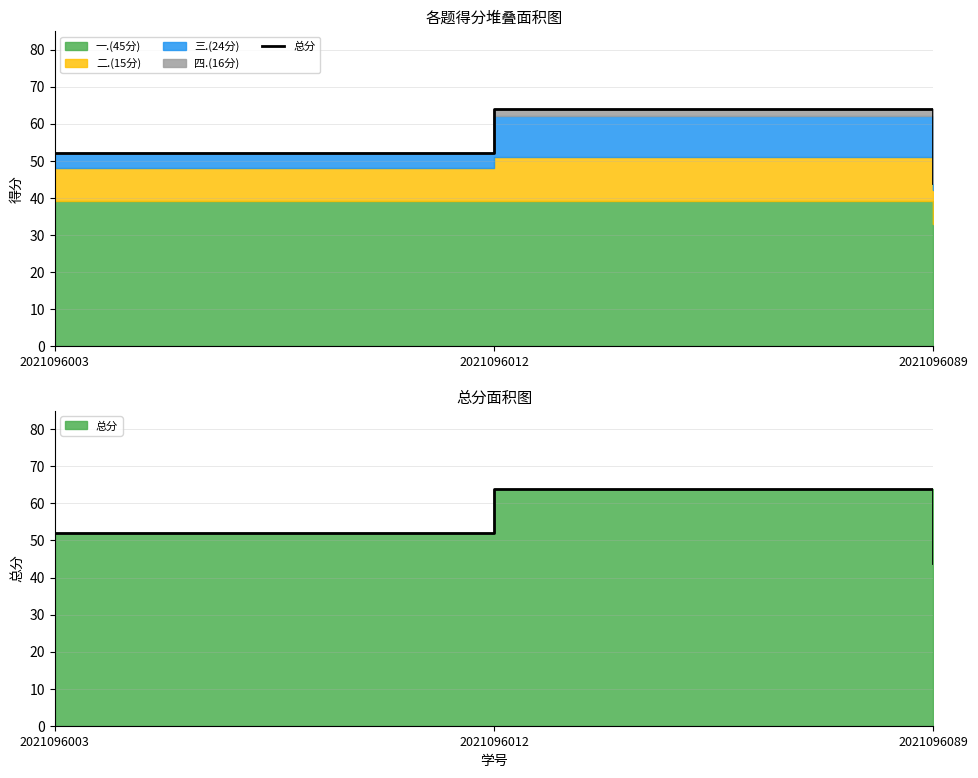

How many values are below 52?

1